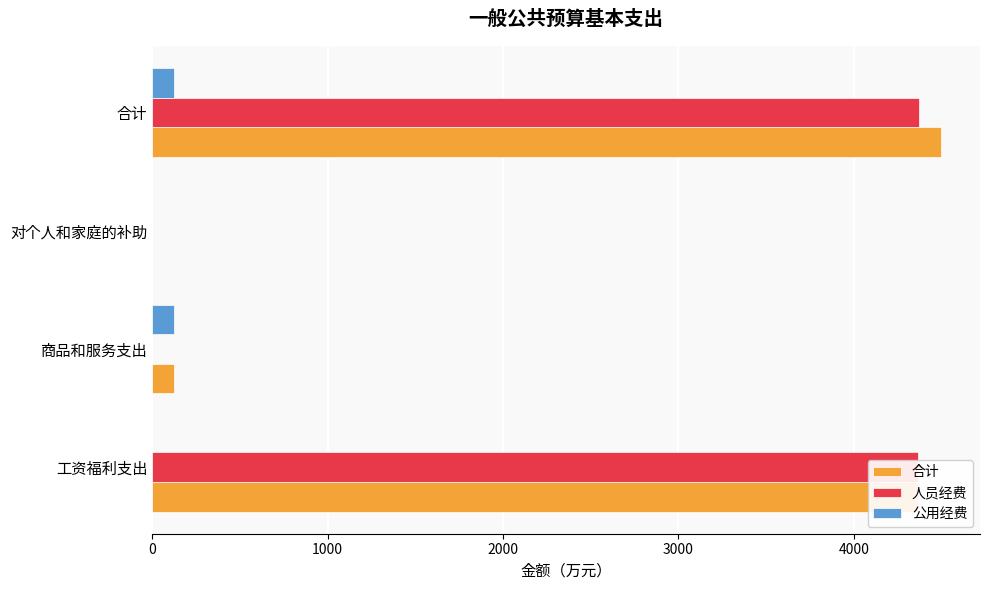

Count the number of categories in the chart.

4